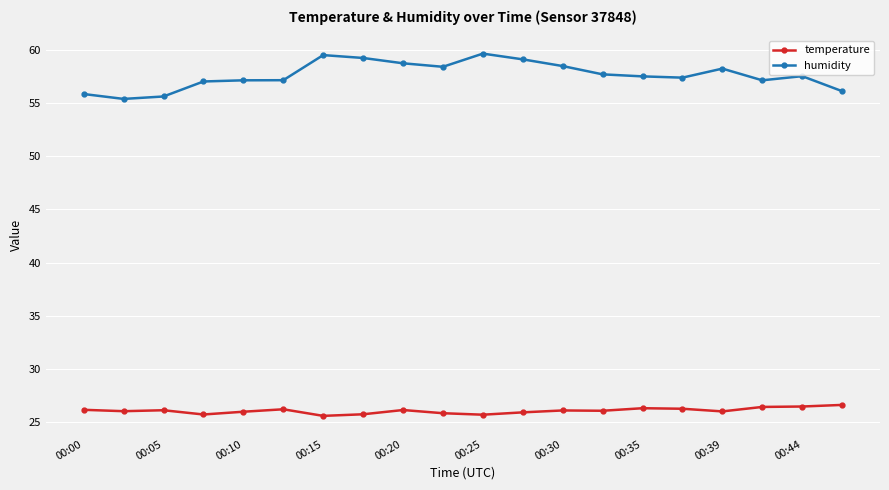

Count the number of data series in this chart.

2